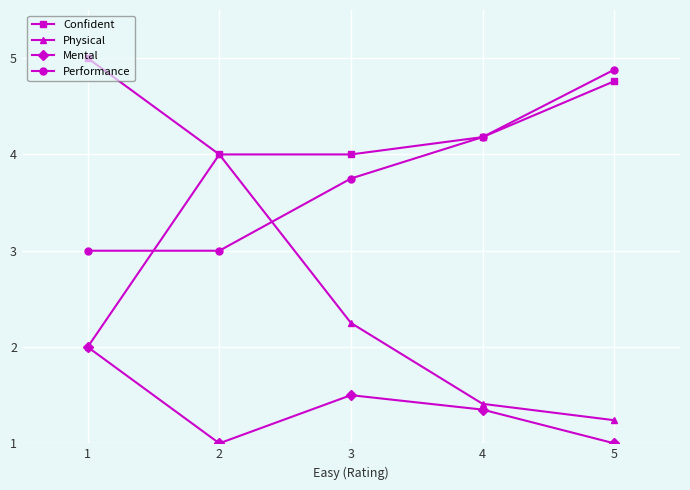

Is the value of Mental at 5 greater than the value of Physical at 2?

No